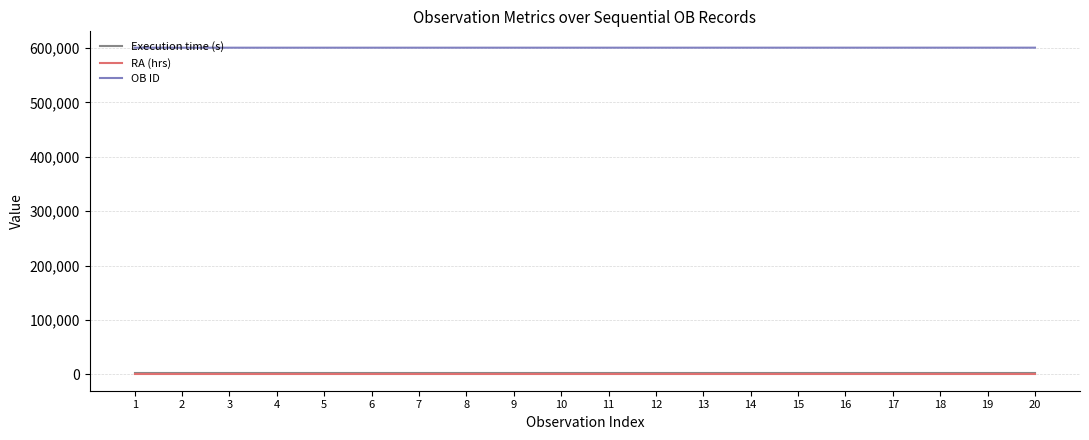

What is the average value of the OB ID series?

600499.5